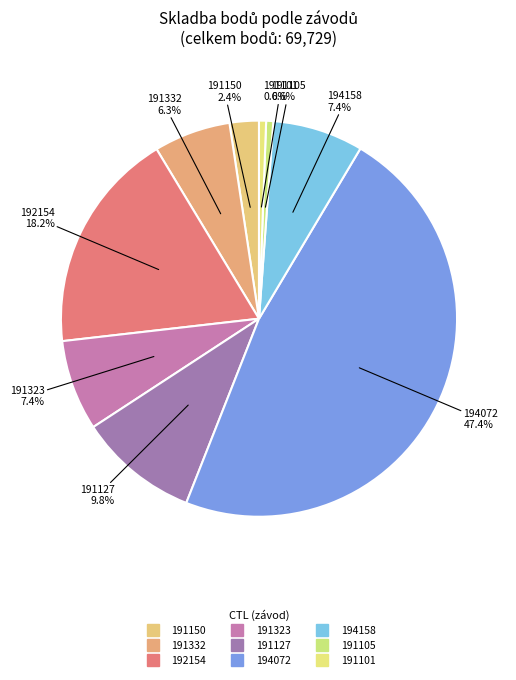

Between 191101 and 191127, which is larger?

191127